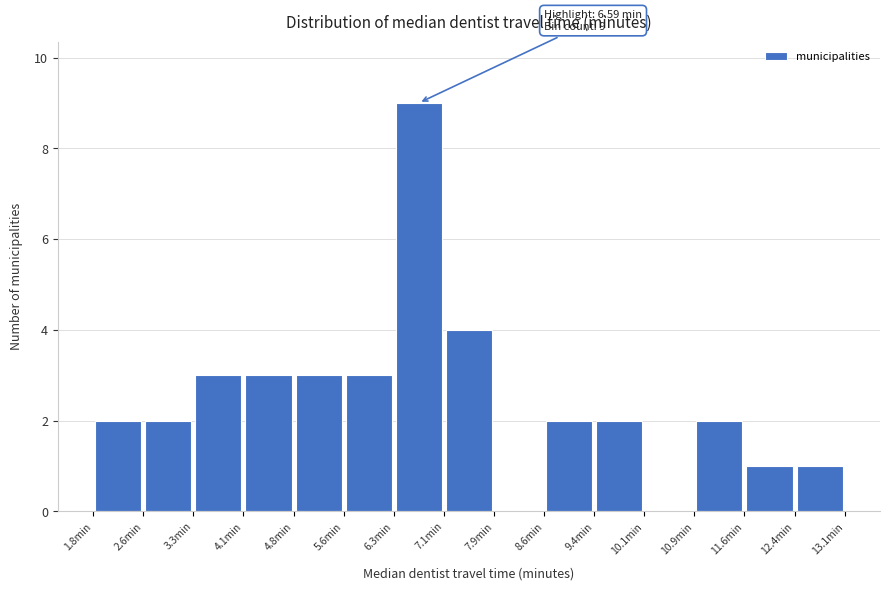

Which range on the x-axis has the tallest bar?

6.3 to 7.1